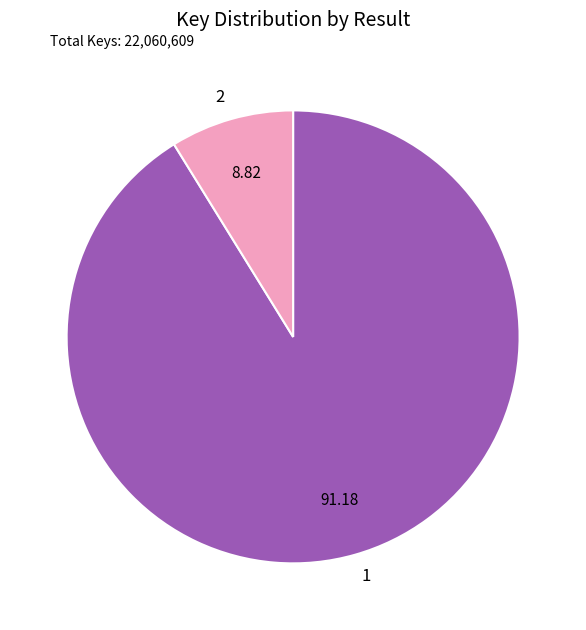

What is the largest slice in the pie chart?

1